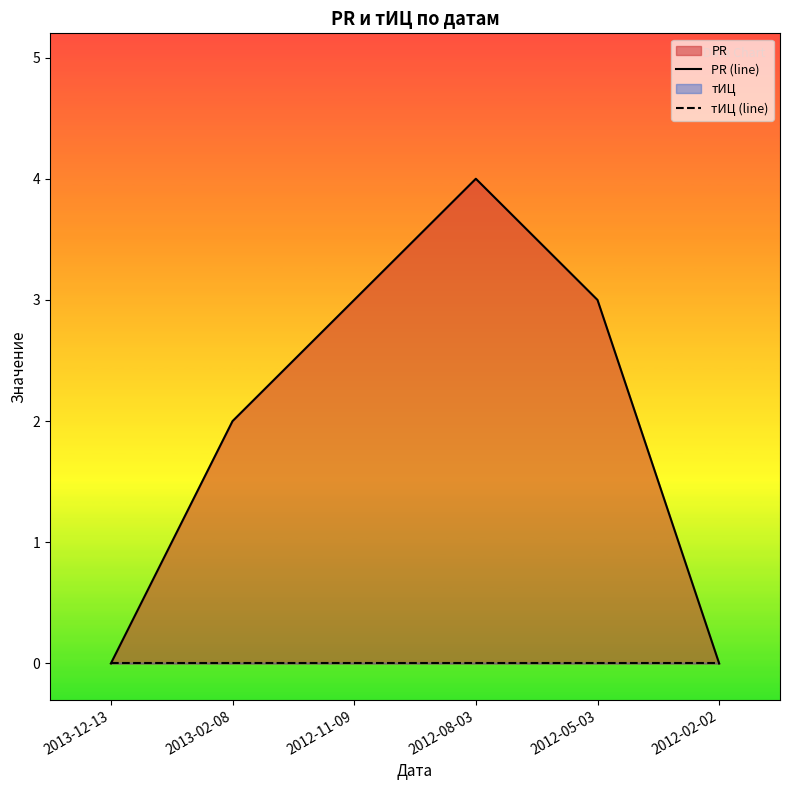

Which category has the highest value across all series?

2012-08-03